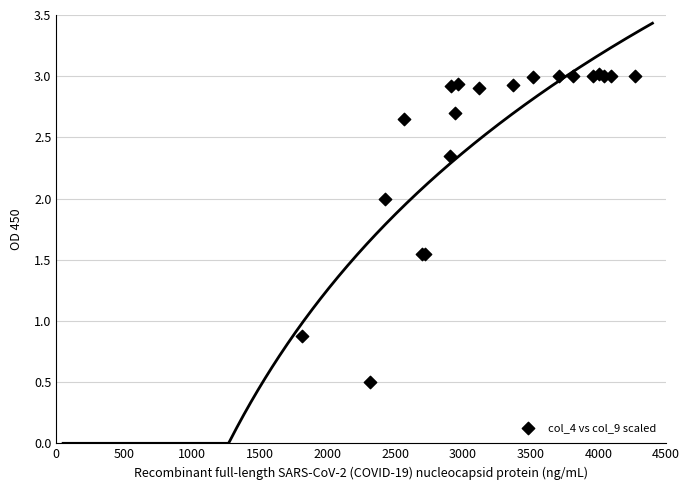

What Y value in the scatter plot is closest to 1?

0.9